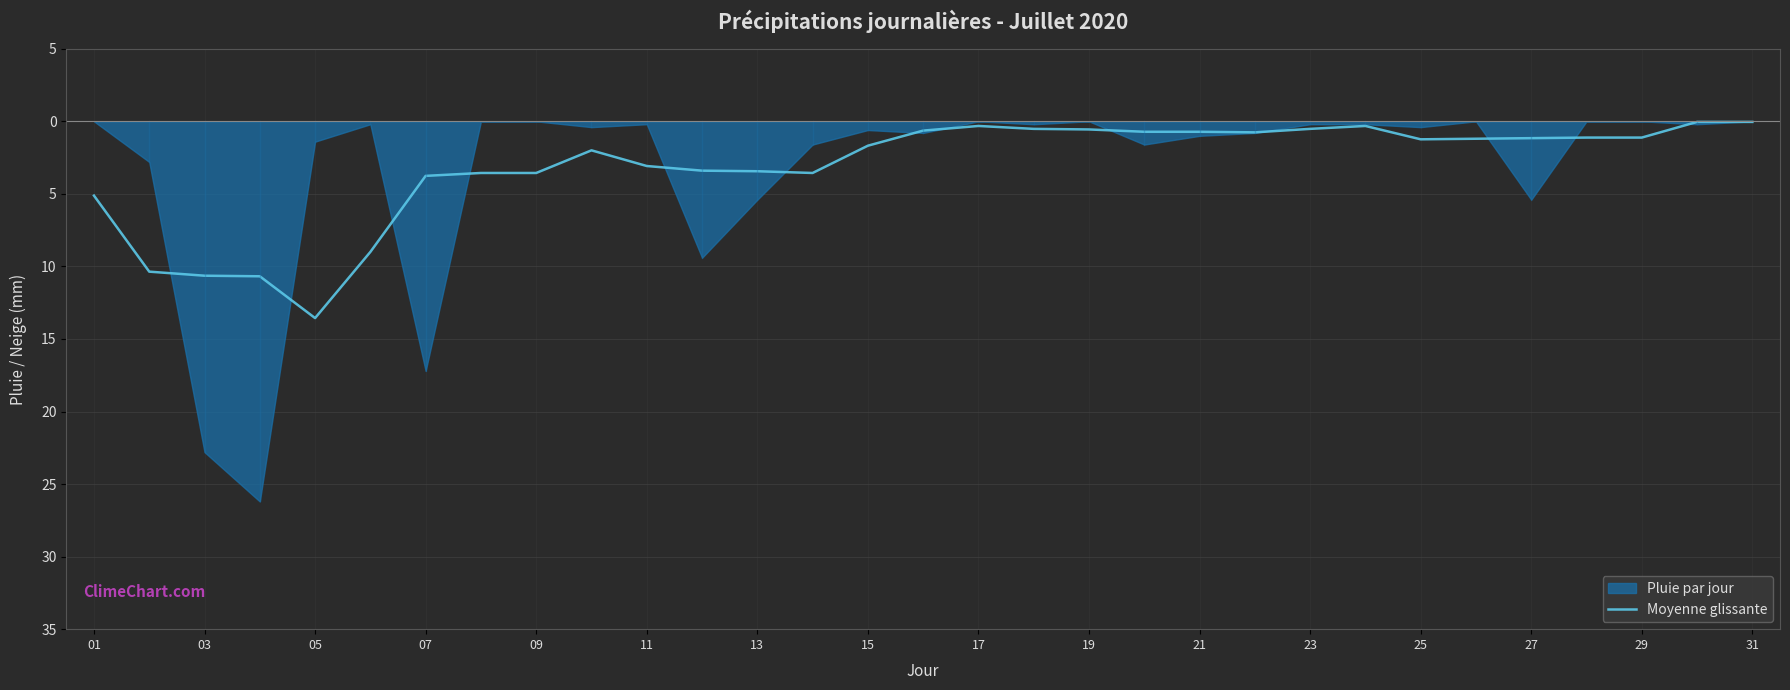

Is it true that the value at 21 is -0.8?

True